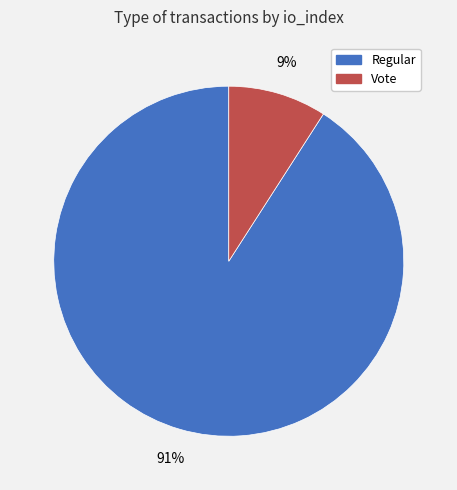

To the nearest percent, what is the average slice percentage?

50%